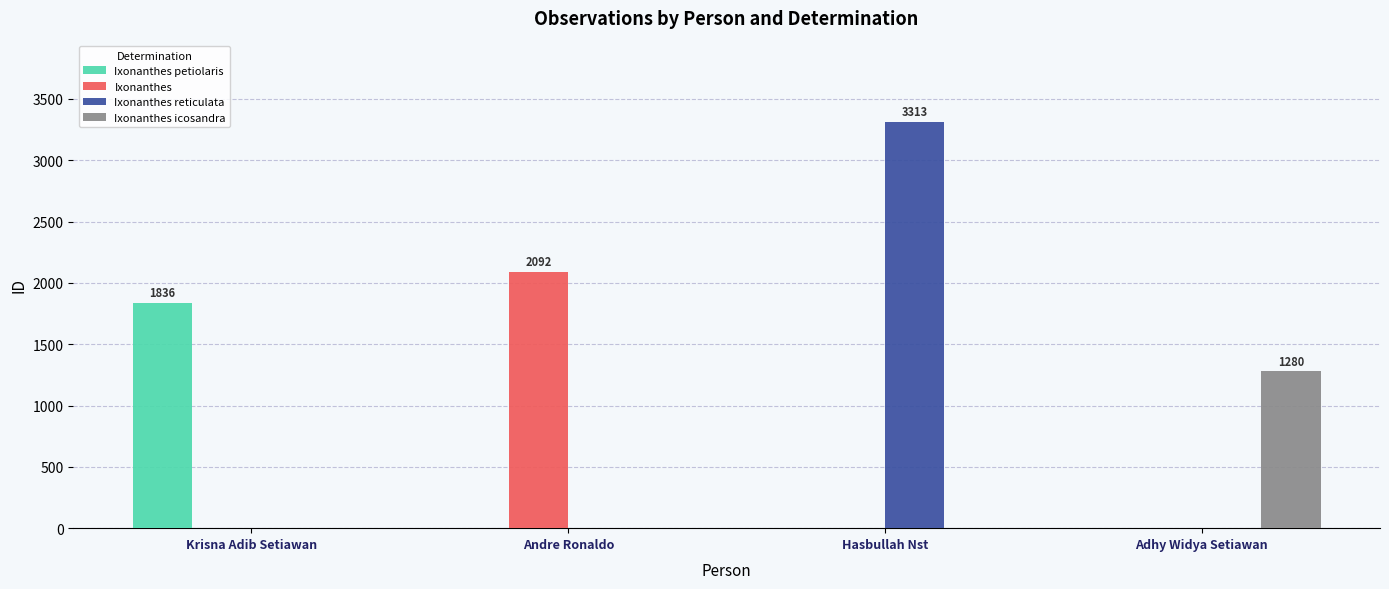

Which category has the highest value across all series?

Hasbullah Nst